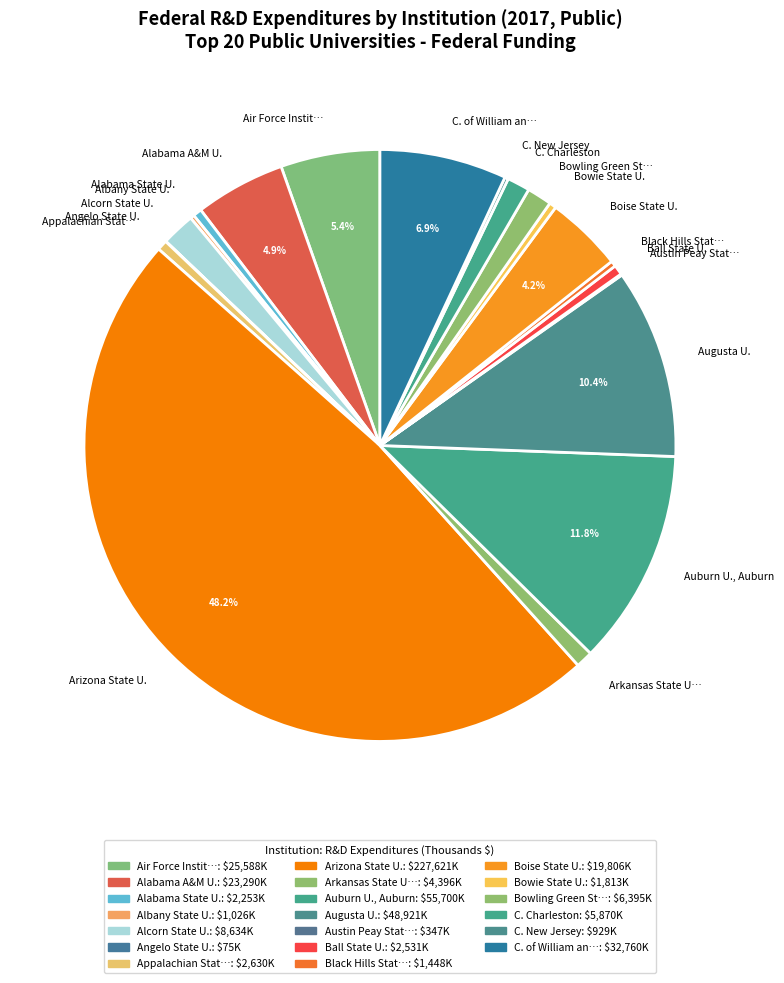

Is there any slice that represents more than half of the pie?

No